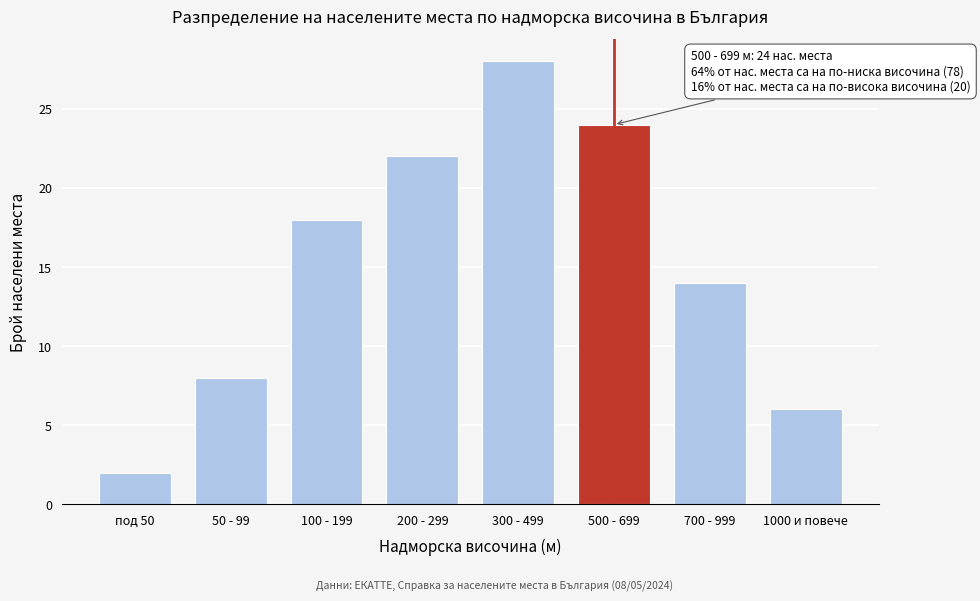

Reading right to left, list all the values displayed in this chart.

1000 и повече=6	700 - 999=14	500 - 699=24	300 - 499=28	200 - 299=22	100 - 199=18	50 - 99=8	под 50=2